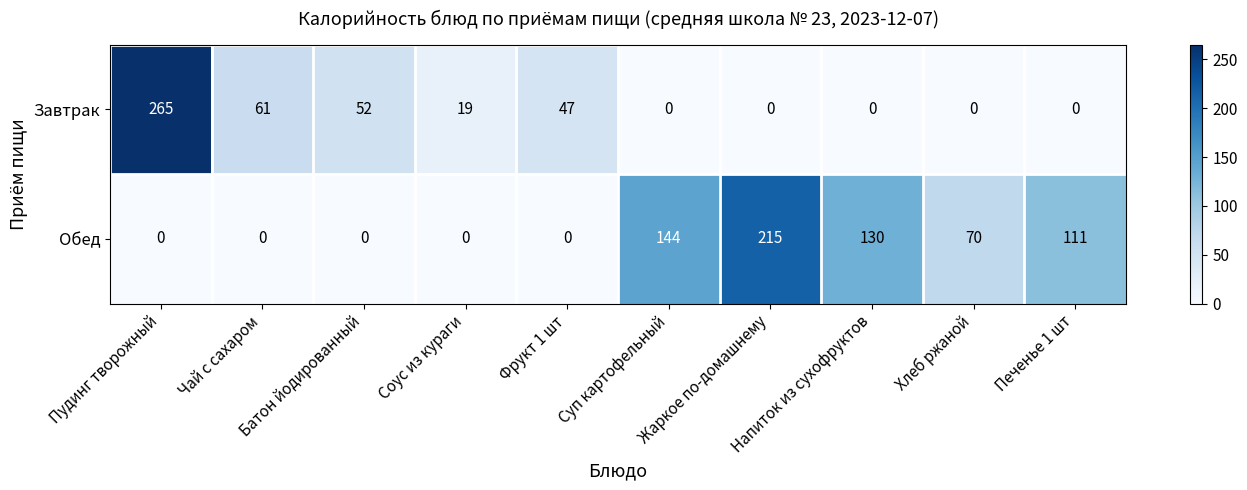

Count the number of categories in the chart.

10